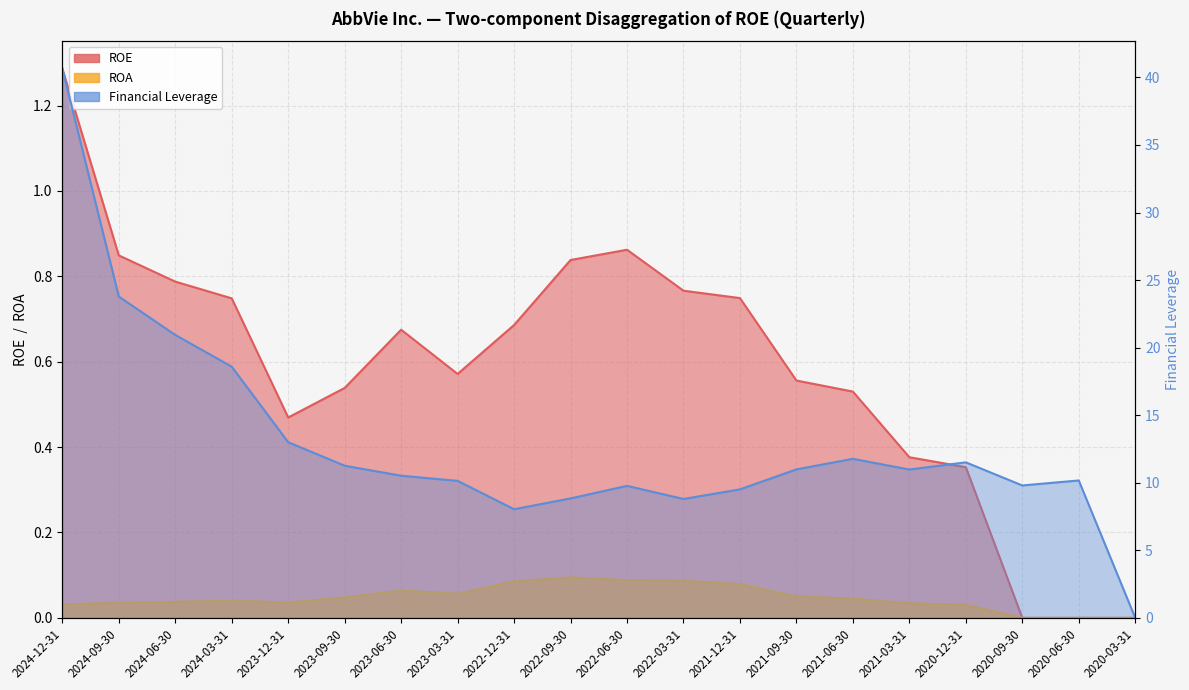

Rank the series by their maximum value, from lowest to highest.

ROA, ROE, Financial Leverage